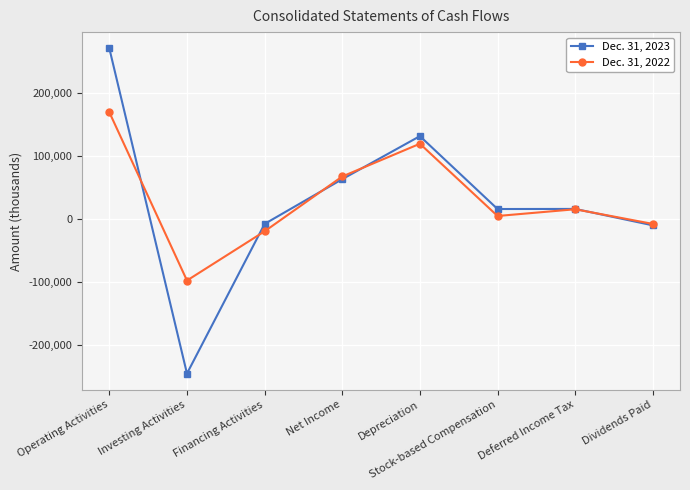

At which label does Dec. 31, 2023 reach its minimum?

Investing Activities